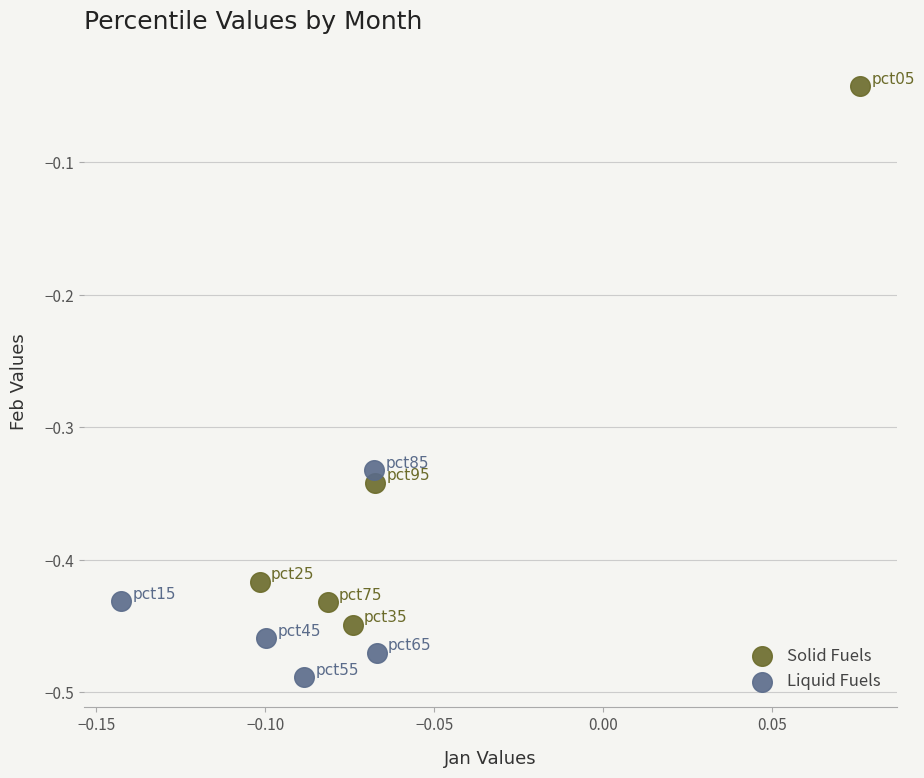

Which series reaches the minimum Y coordinate?

Liquid Fuels